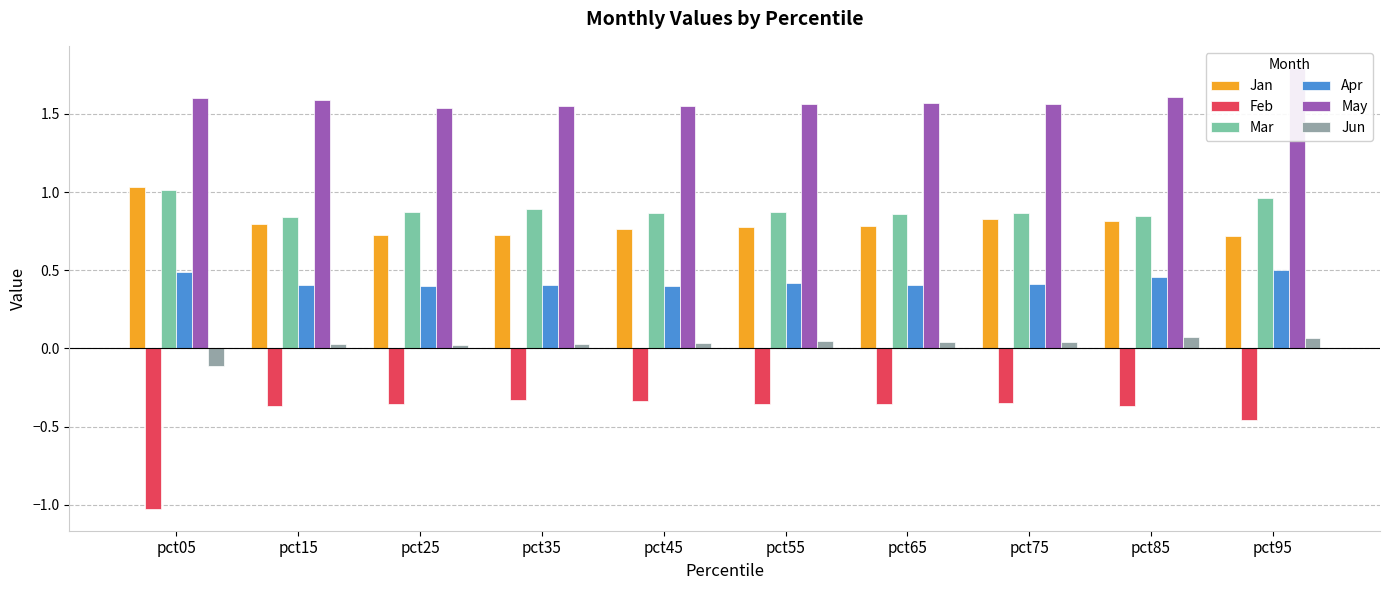

Reading right to left, what are all the values shown in this chart?

Jan: 0.7	0.8	0.8	0.8	0.8	0.8	0.7	0.7	0.8	1.0
Feb: -0.5	-0.4	-0.3	-0.4	-0.4	-0.3	-0.3	-0.4	-0.4	-1.0
Mar: 1.0	0.8	0.9	0.9	0.9	0.9	0.9	0.9	0.8	1.0
Apr: 0.5	0.5	0.4	0.4	0.4	0.4	0.4	0.4	0.4	0.5
May: 1.8	1.6	1.6	1.6	1.6	1.5	1.6	1.5	1.6	1.6
Jun: 0.1	0.1	0.0	0.0	0.0	0.0	0.0	0.0	0.0	-0.1